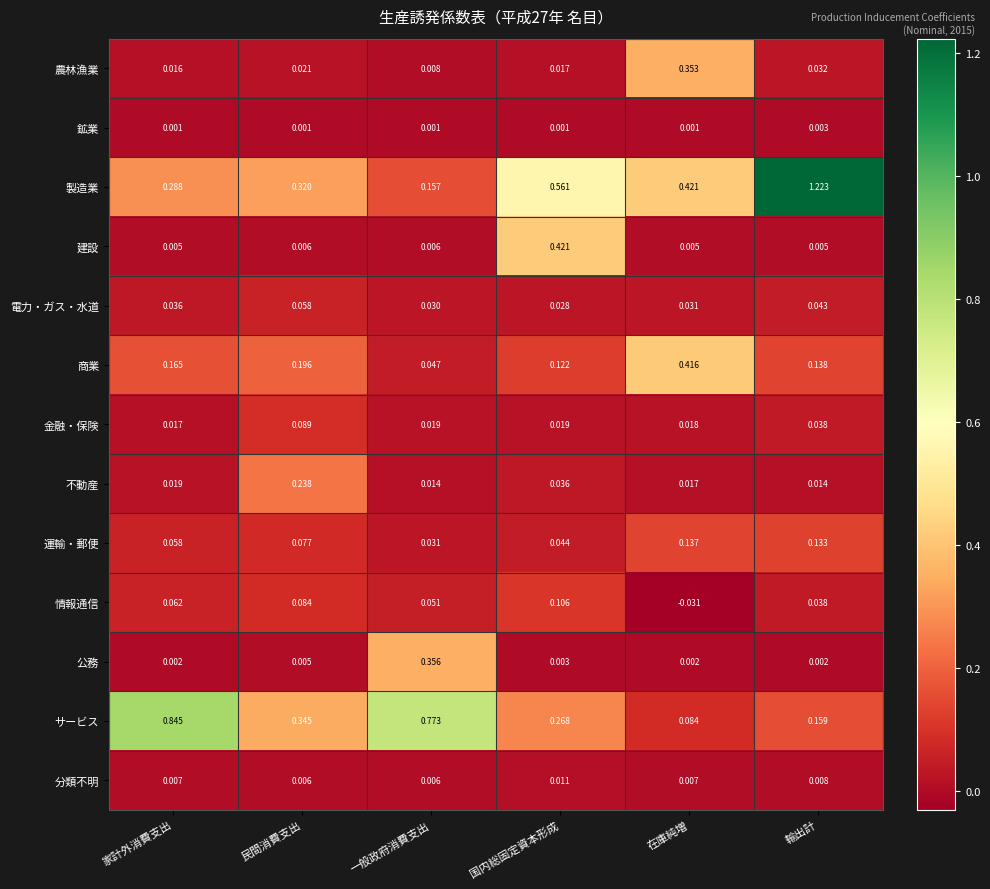

Which series changed the most between 民間消費支出 and 一般政府消費支出?

サービス